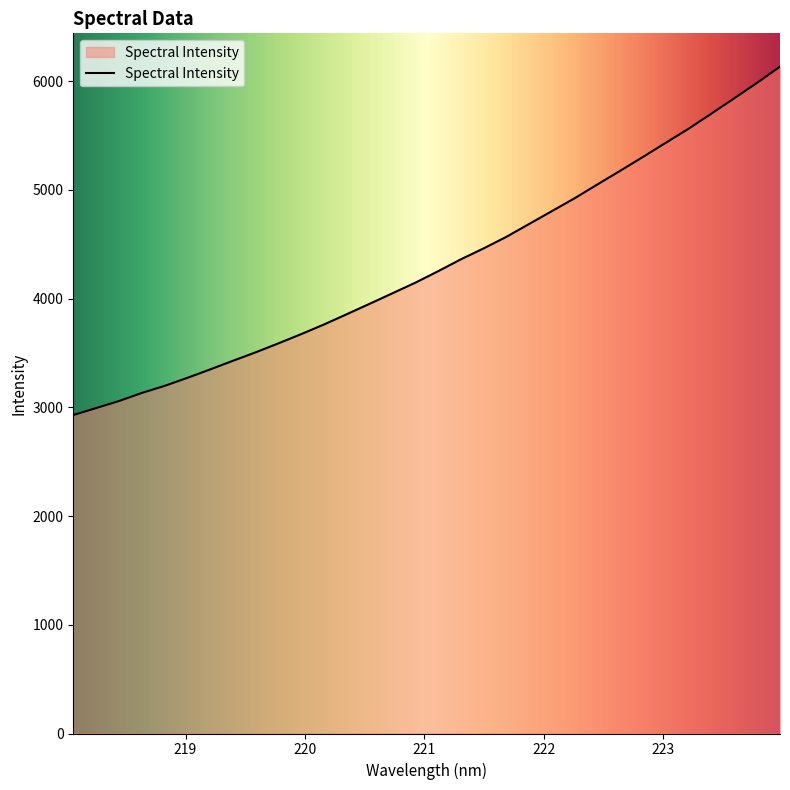

What is the average value?

4317.2